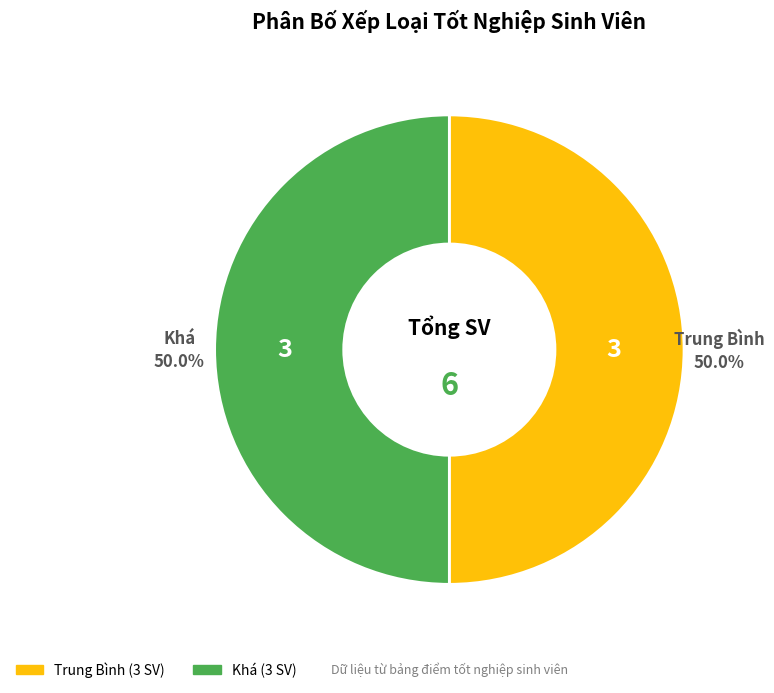

How many segments does this pie chart have?

2